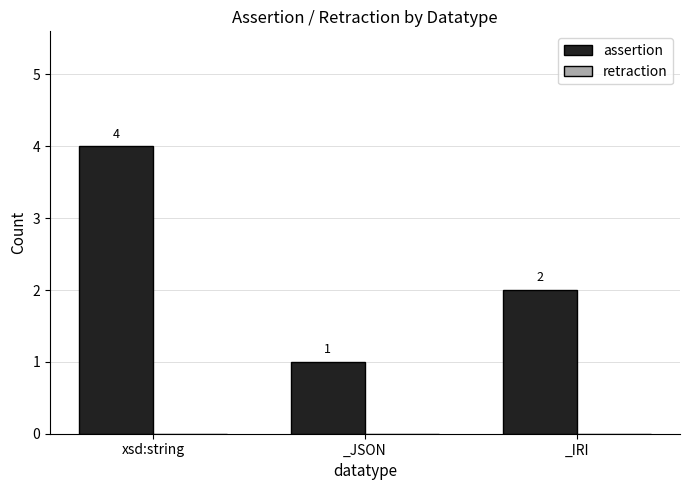

What is the greatest value displayed?

4